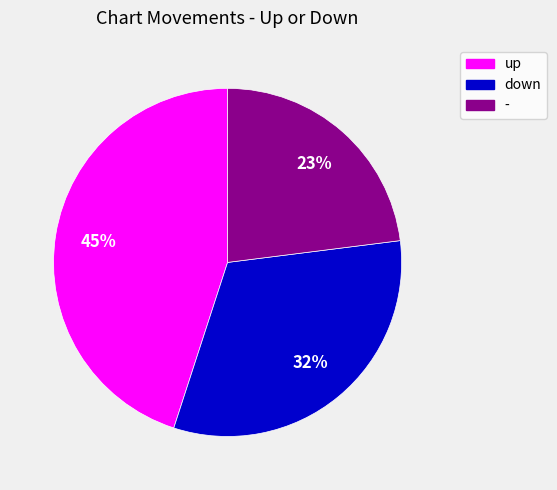

Is the sum of up and - greater than half?

Yes